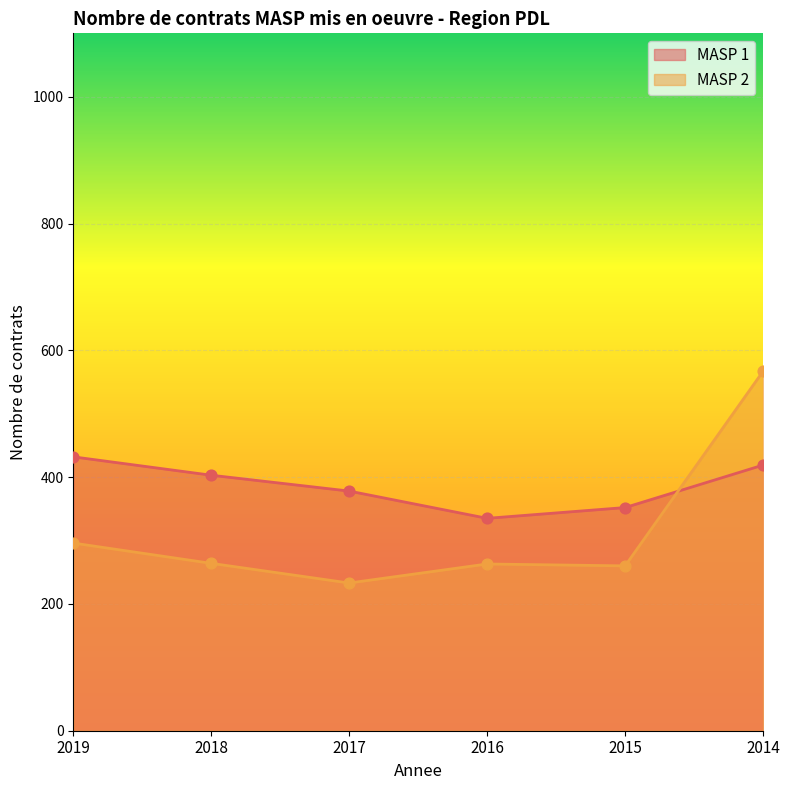

Which series has the largest total across all categories?

MASP 1